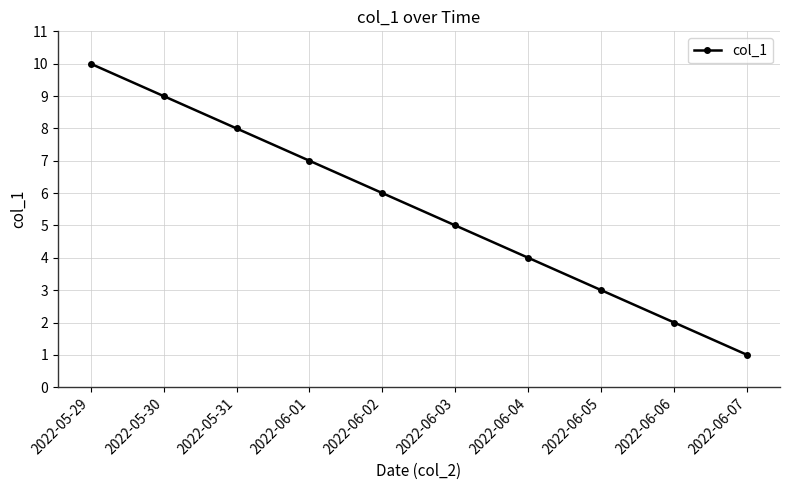

What is the label of the 7th point from the left?

2022-06-04